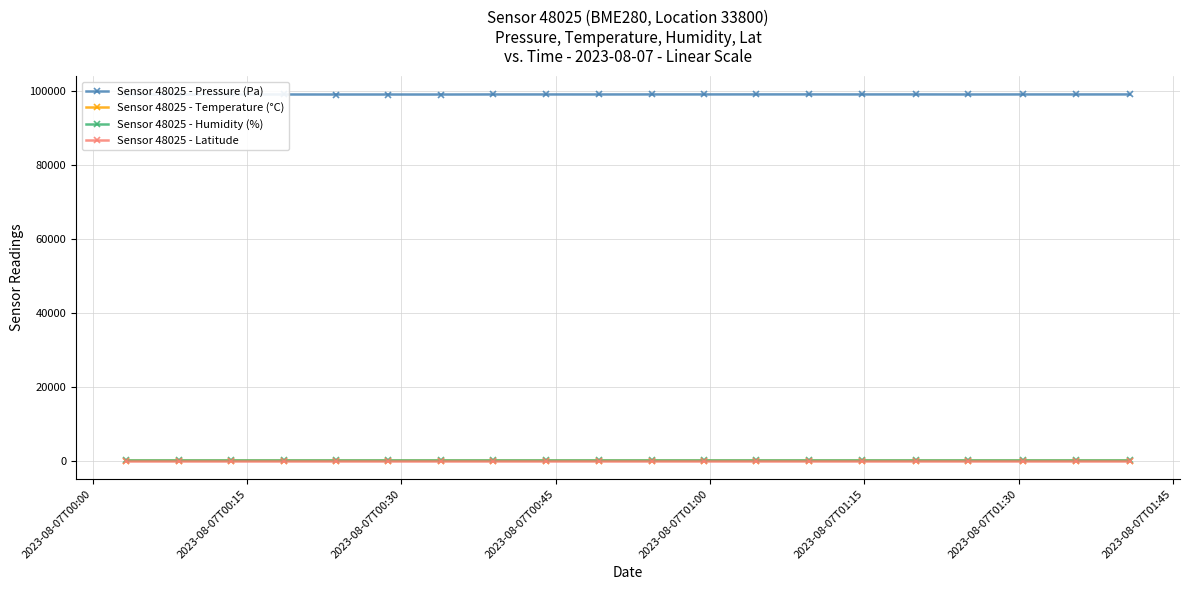

True or false: Sensor 48025 - Humidity (%) and Sensor 48025 - Pressure (Pa) cross at least once.

False